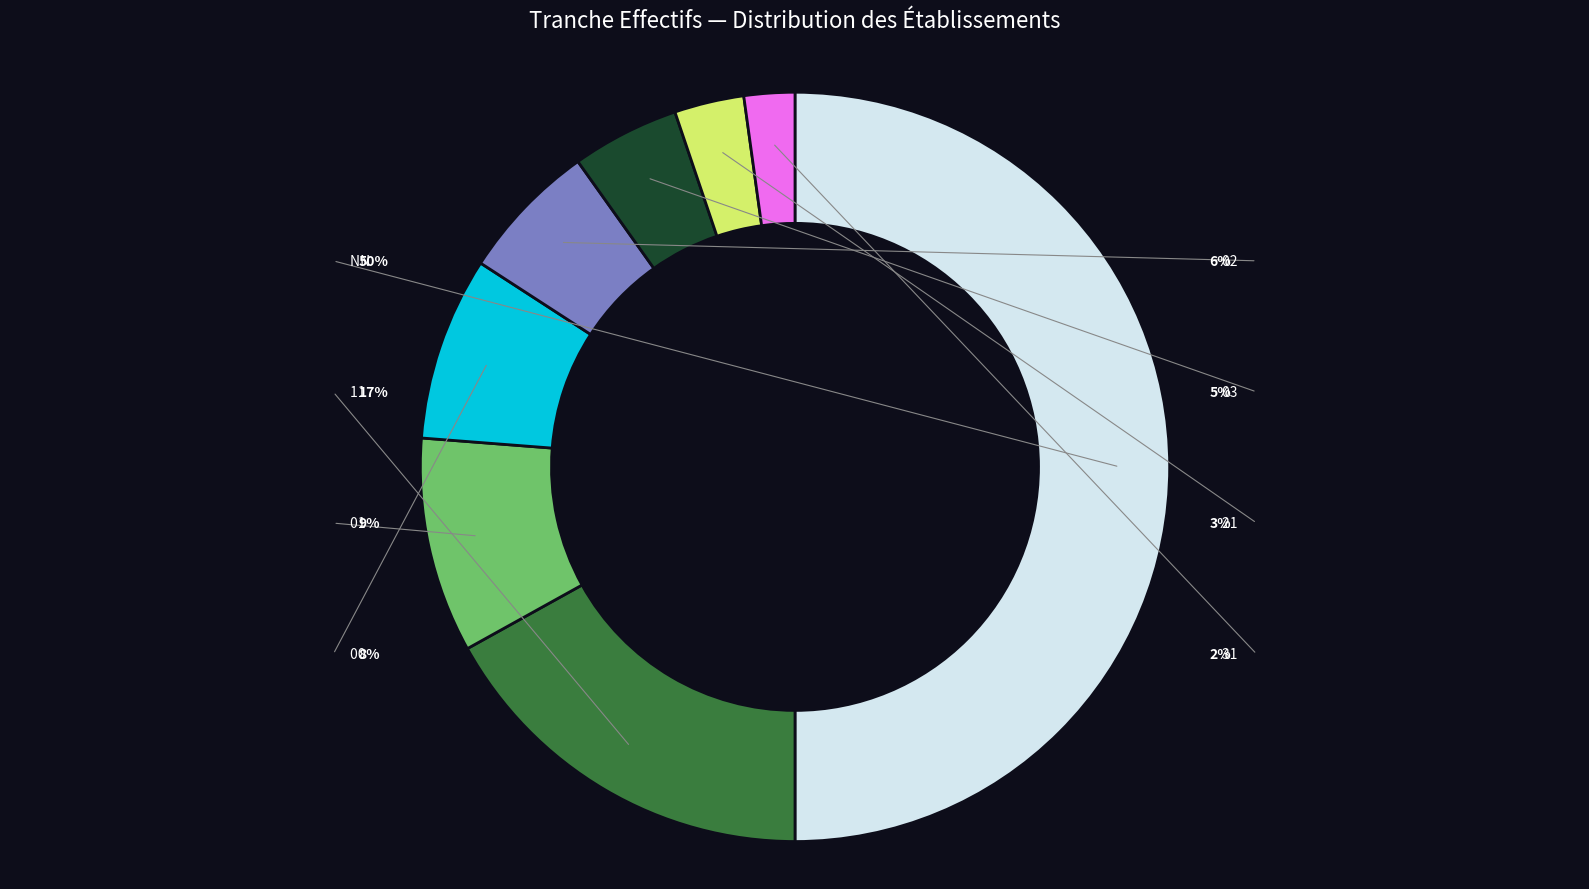

To the nearest percent, what portion does 03 represent?

5%